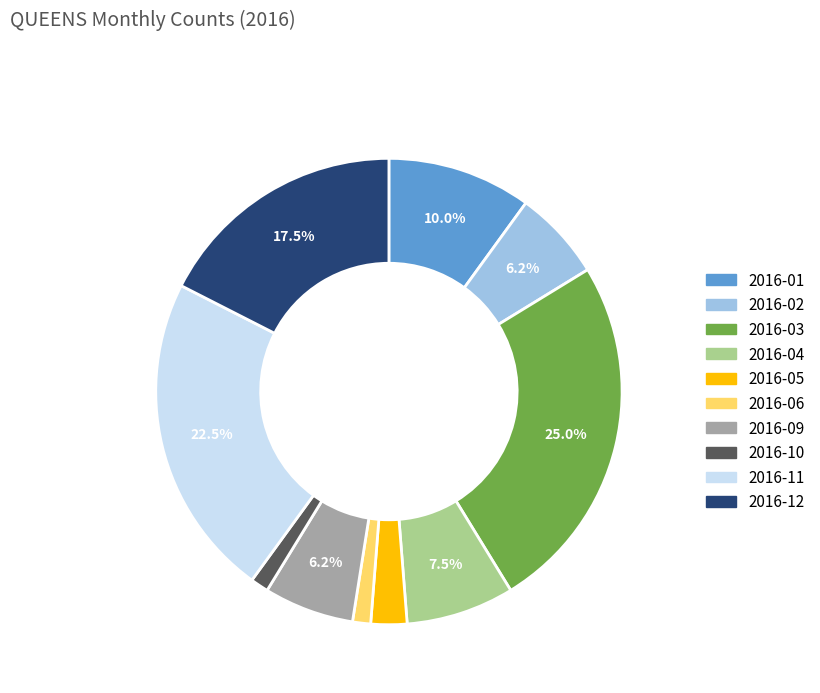

Is there any slice that represents more than half of the pie?

No